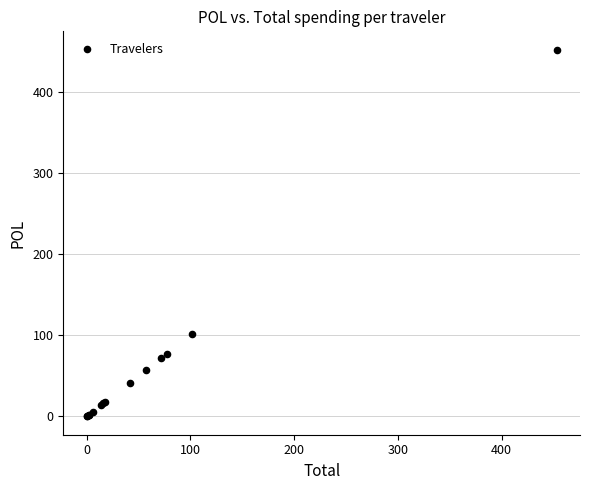

What Y value in the scatter plot is closest to 226?

101.8